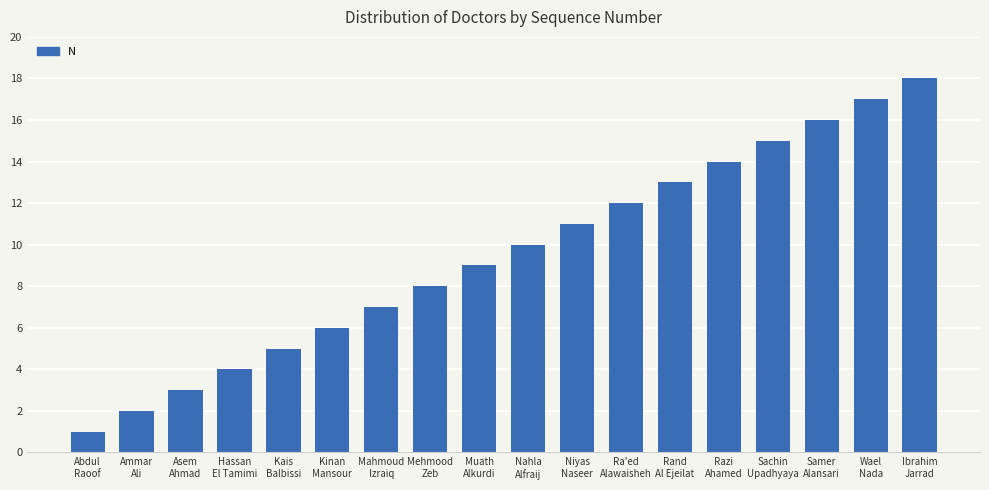

What is the label of the 6th bar from the left?

Kinan
Mansour